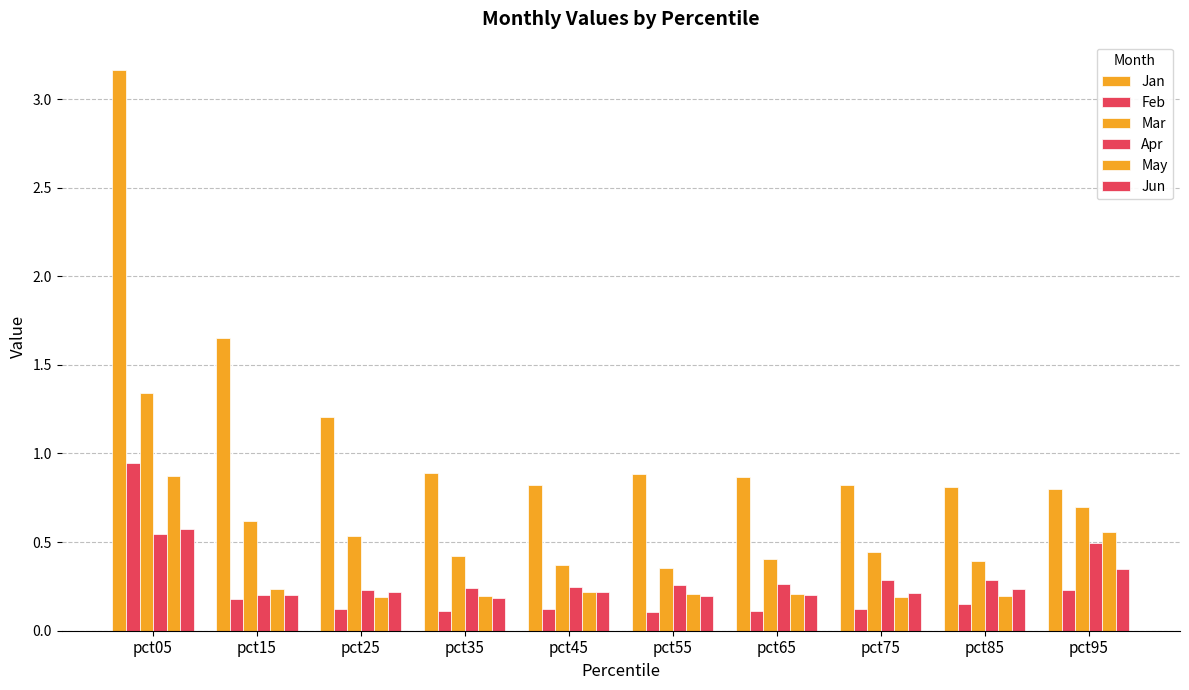

How many groups of bars are there?

10